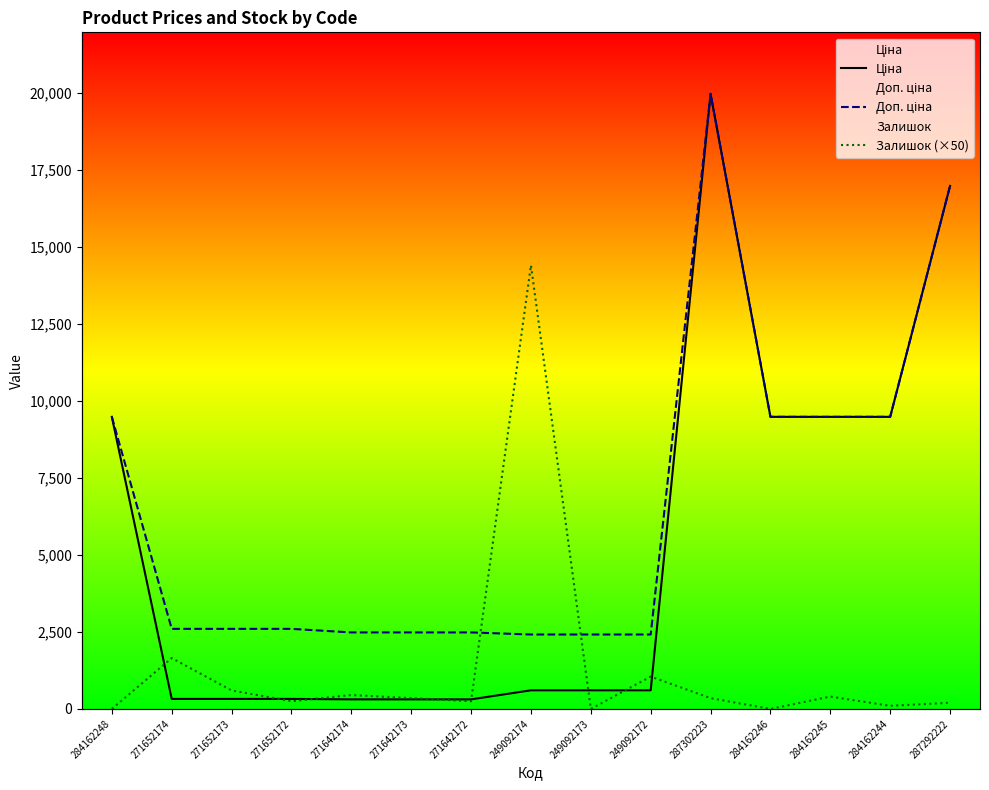

What is the difference between the second highest and second lowest values in the Доп. ціна series?

14561.5